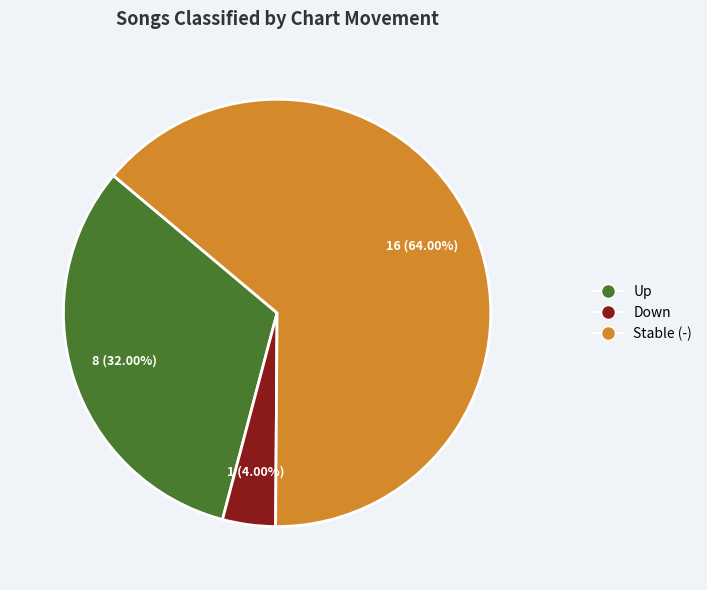

Rank the categories by value from highest to lowest.

Stable (-), Up, Down